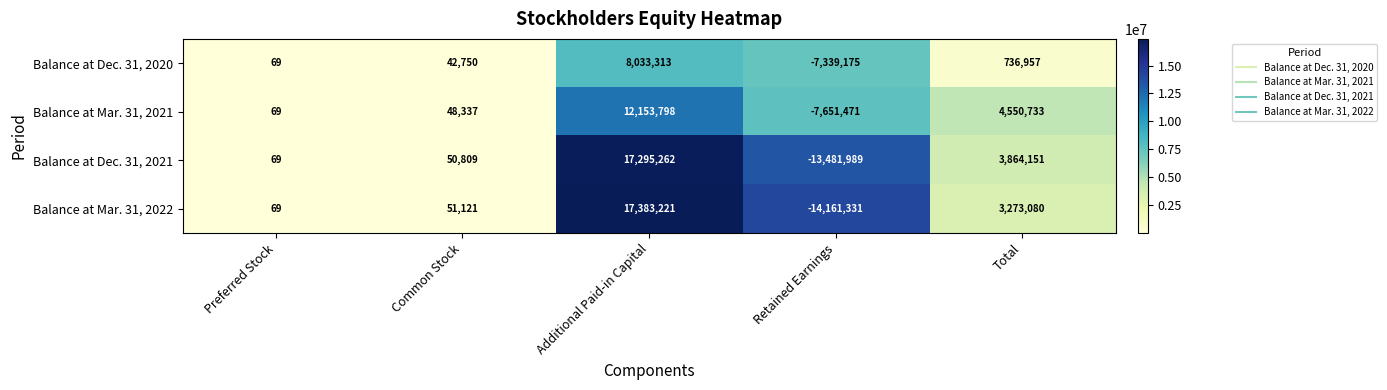

Reading left to right, what are all the values shown in this chart?

Balance at Dec. 31, 2020: 69	42750	8033313	-7339175	736957
Balance at Mar. 31, 2021: 69	48337	12153798	-7651471	4550733
Balance at Dec. 31, 2021: 69	50809	17295262	-13481989	3864151
Balance at Mar. 31, 2022: 69	51121	17383221	-14161331	3273080